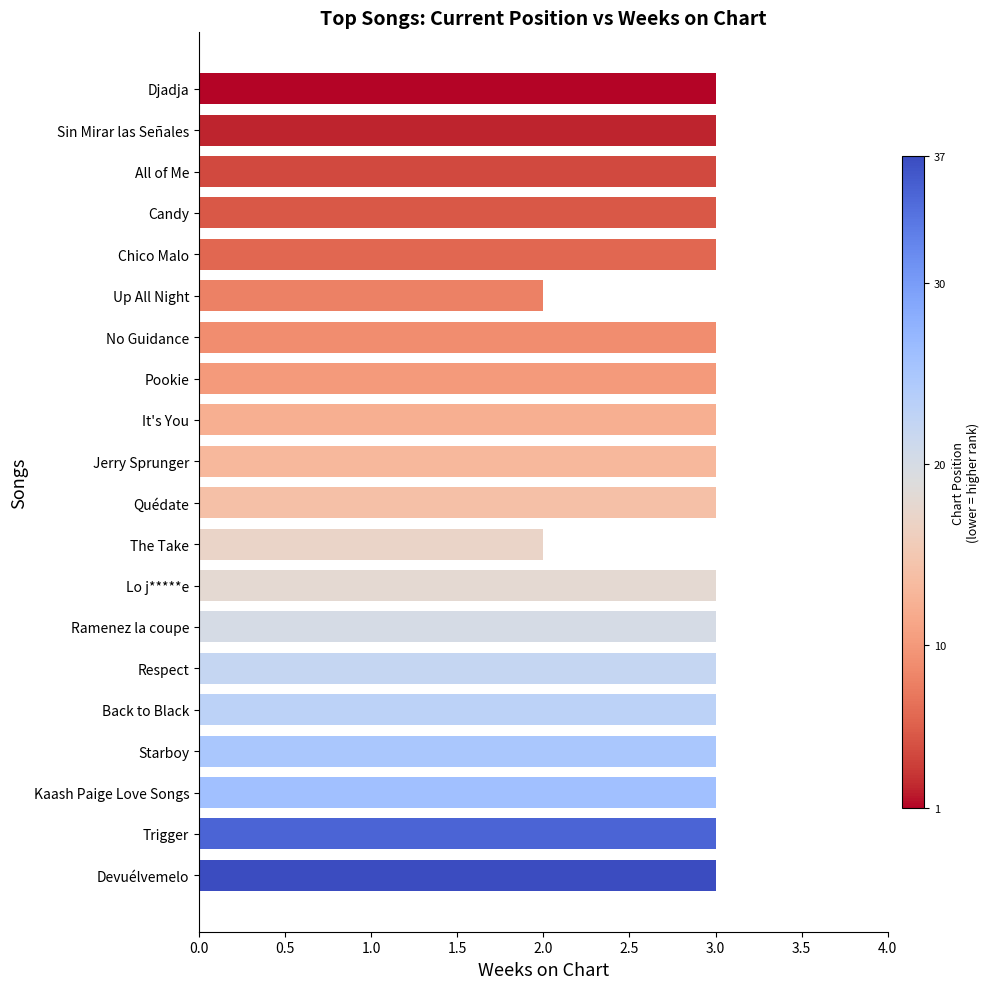

What is the approximate value at Pookie?

3